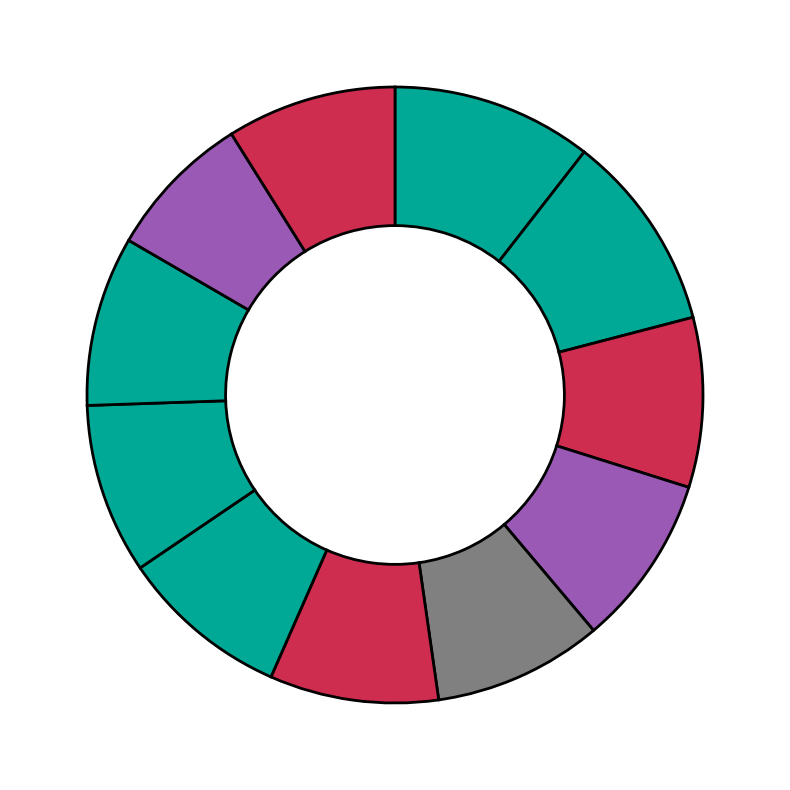

Count the number of slices in the pie.

11